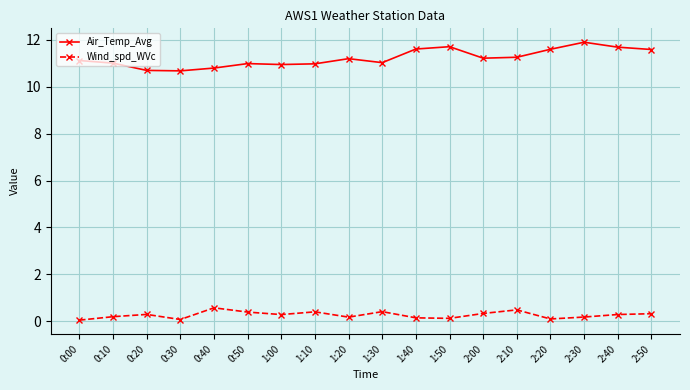

What position from the left is 2:20?

15